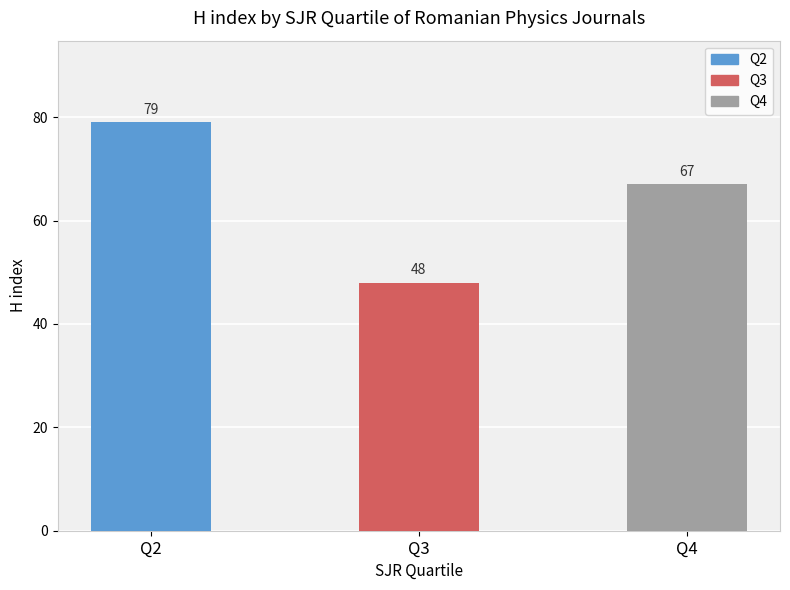

What is the value of the 3rd bar from the left?

67